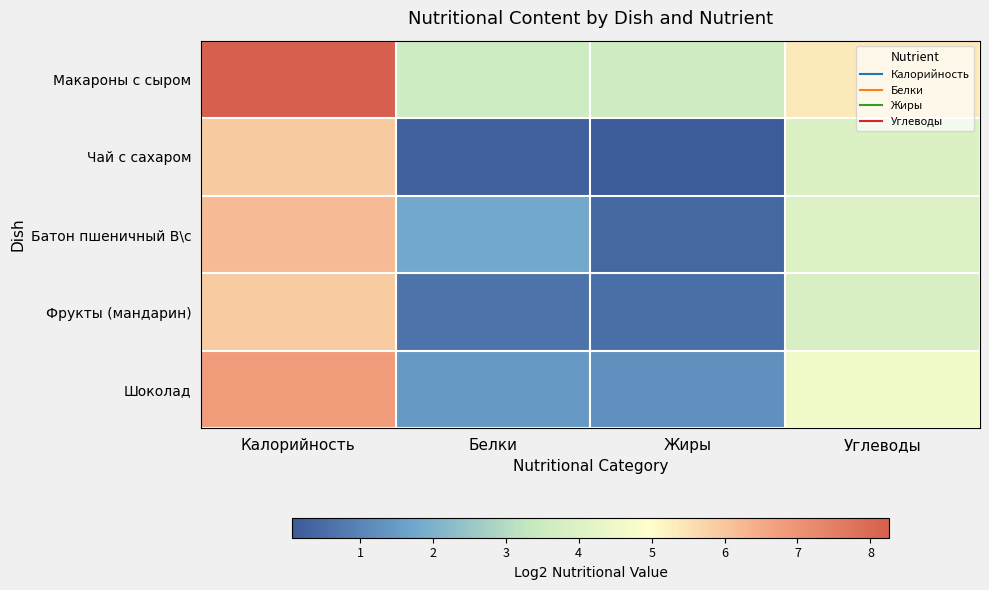

Count the number of data series in this chart.

5